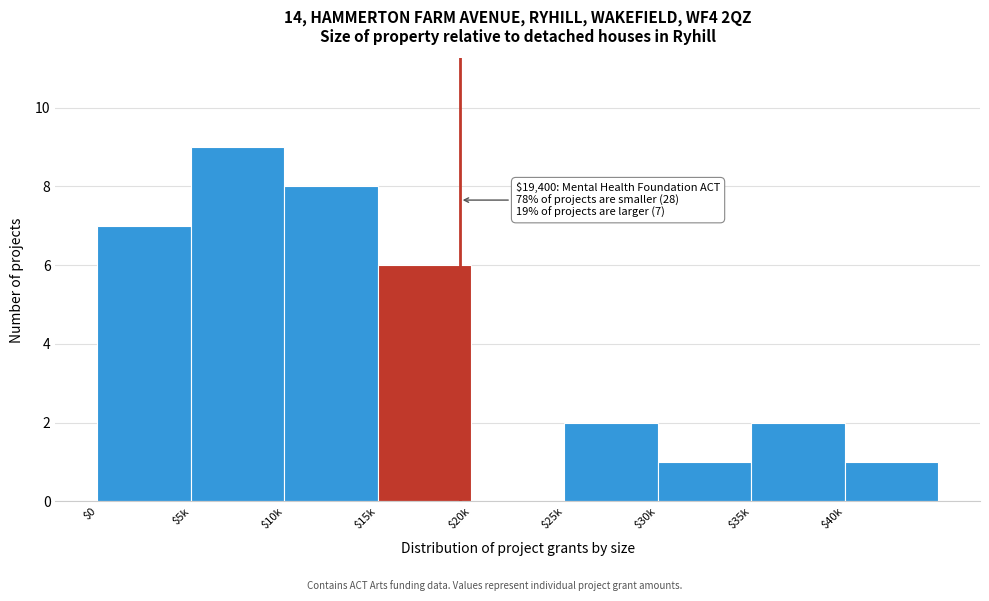

What is the sum of all values?

36